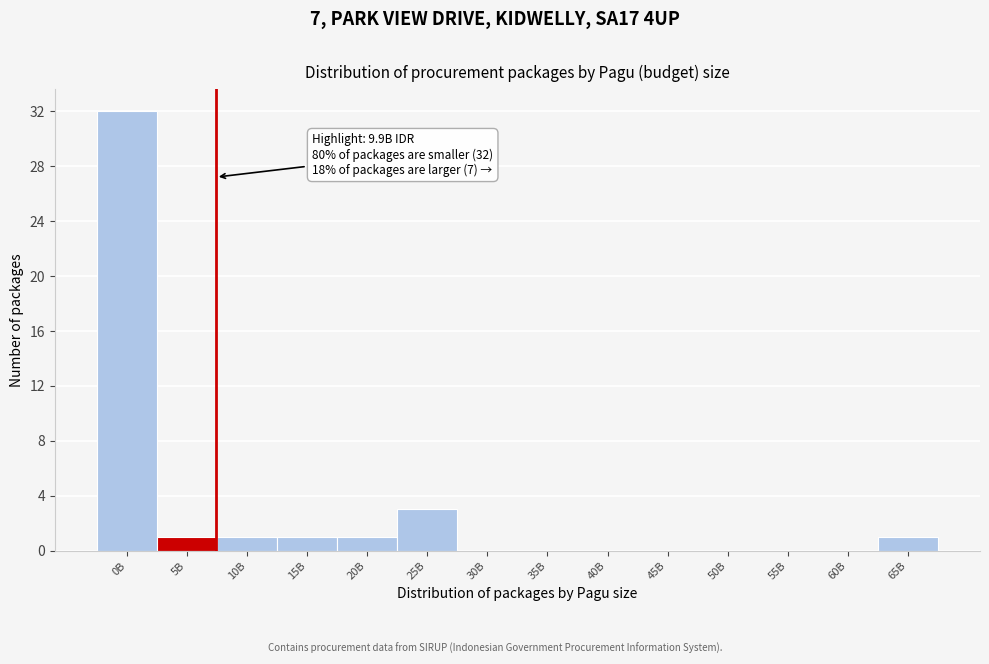

Reading left to right, list all the values displayed in this chart.

0B=32	5B=1	10B=1	15B=1	20B=1	25B=3	30B=0	35B=0	40B=0	45B=0	50B=0	55B=0	60B=0	65B=1